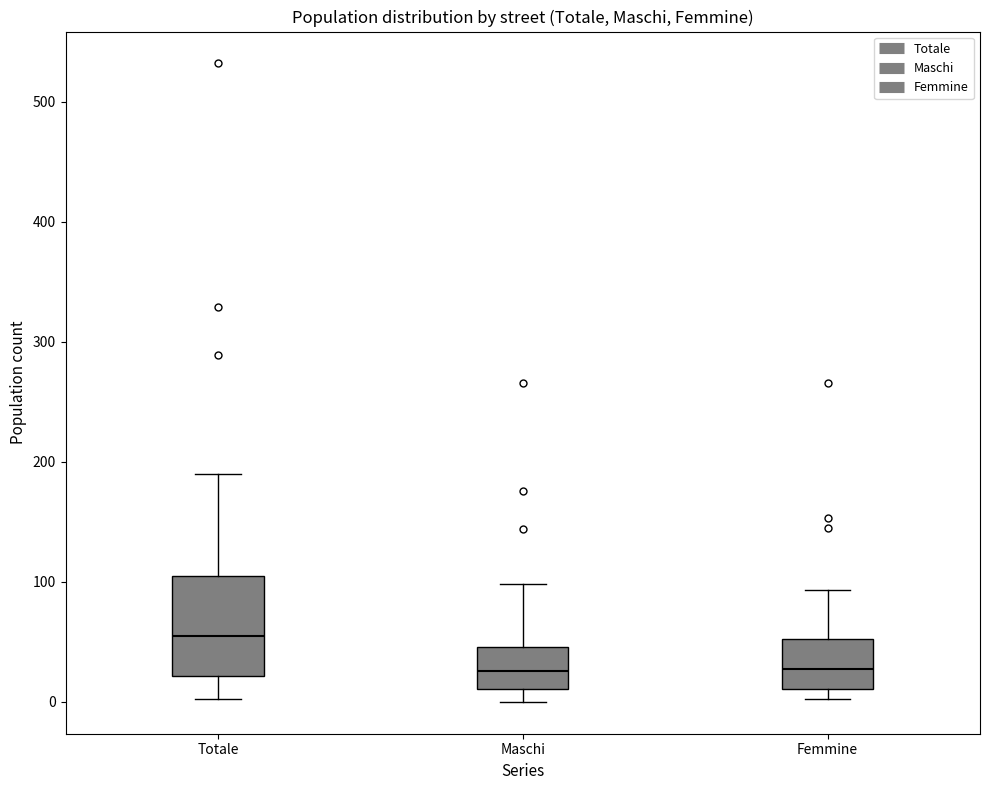

Reading left to right, transcribe this box plot: for each box, give where its median line is, the range the box spans, and where its two whiskers end, as read against the y-axis. The values are not printed on the chart, so give them approximately, as read against the axis.

Totale: median 60, box 20 to 110, whiskers 0 to 190
Maschi: median 30, box 10 to 50, whiskers 0 to 100
Femmine: median 30, box 10 to 50, whiskers 0 to 90